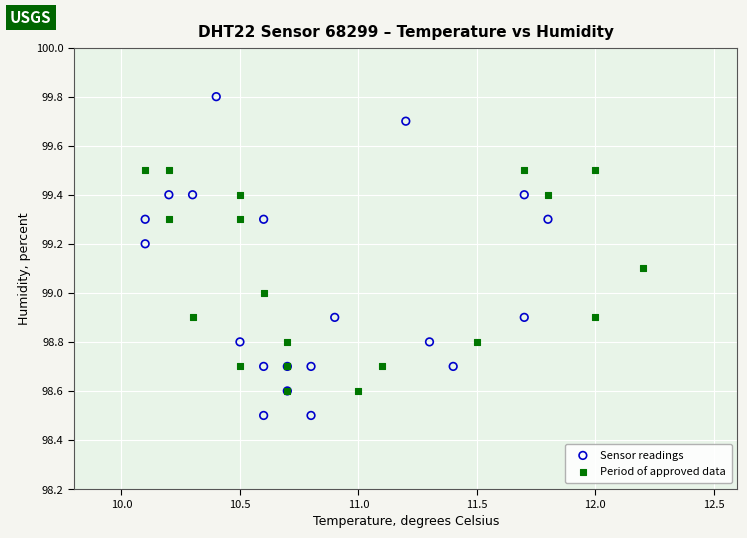

Which series has the largest Y range (max minus min)?

Sensor readings